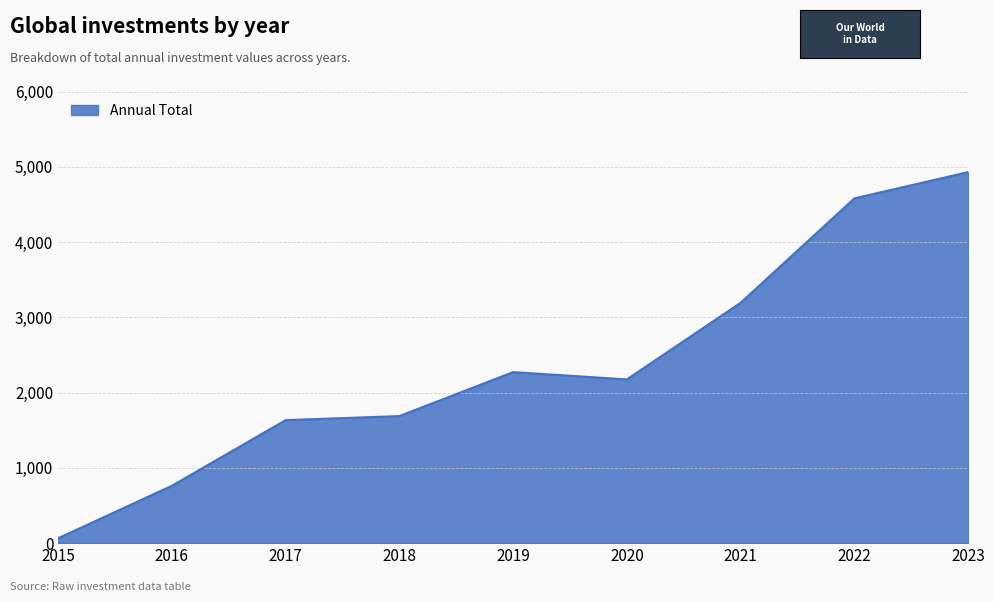

Which category has the lowest value across all series?

2015